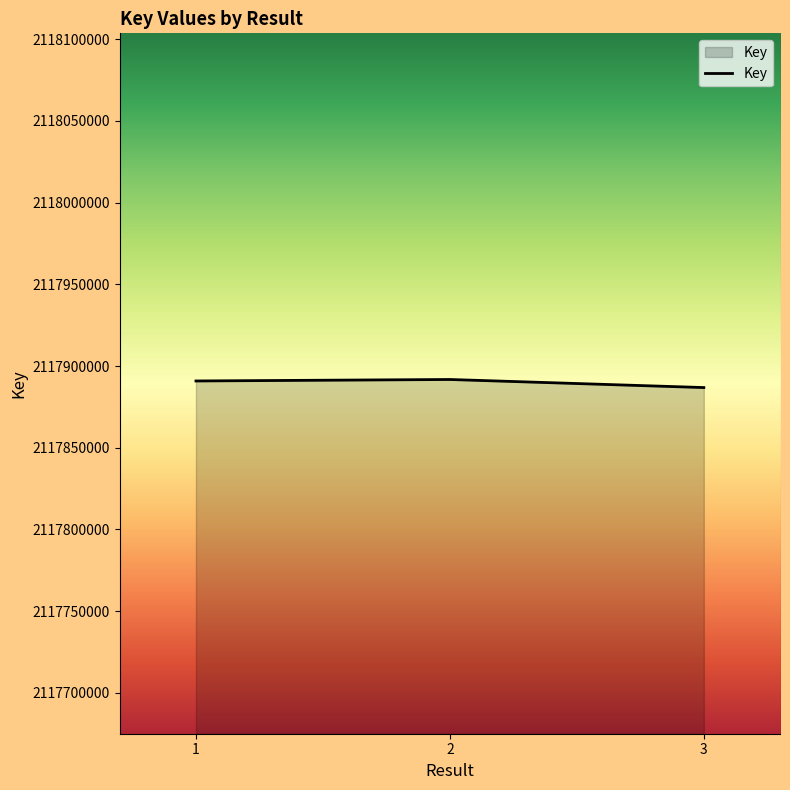

What is the greatest value displayed?

2117891757